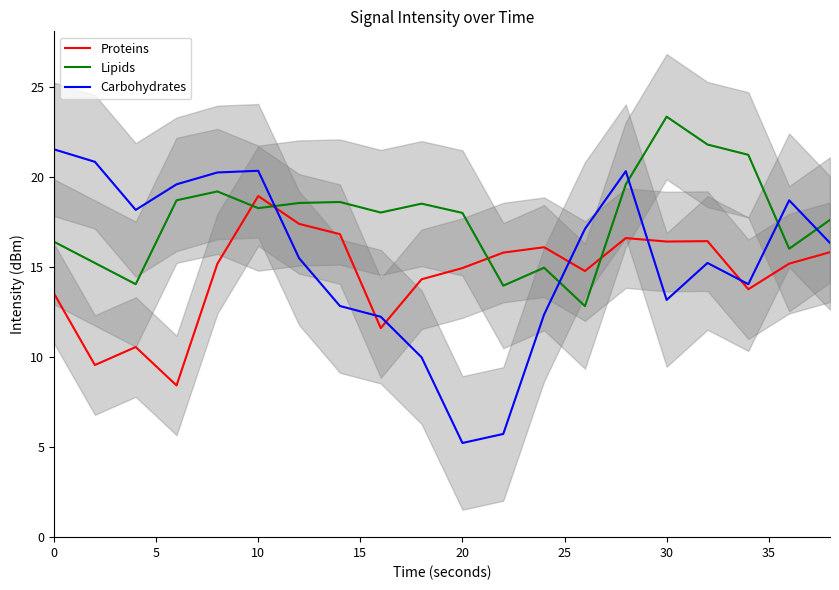

What is the difference between the maximum and minimum values in the Lipids series?

10.5